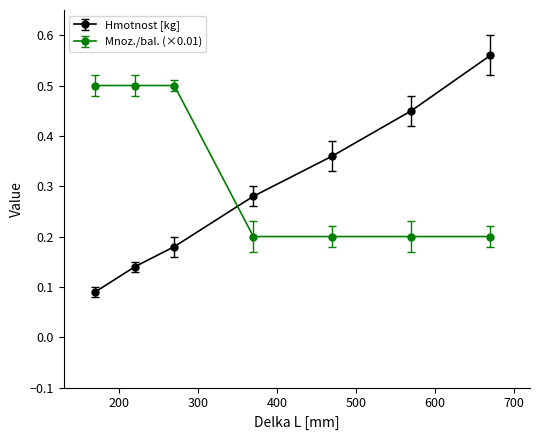

Rank the series by their average value, from highest to lowest.

Mnoz./bal. (×0.01), Hmotnost [kg]